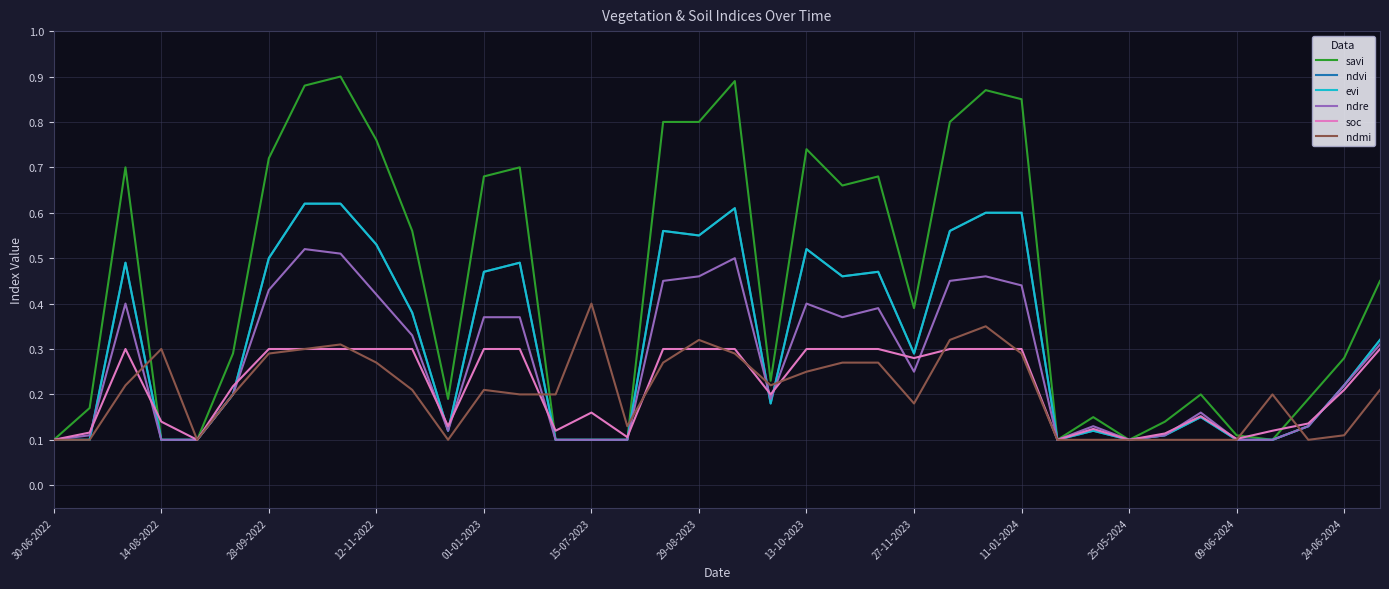

Does the chart have visible grid lines?

Yes